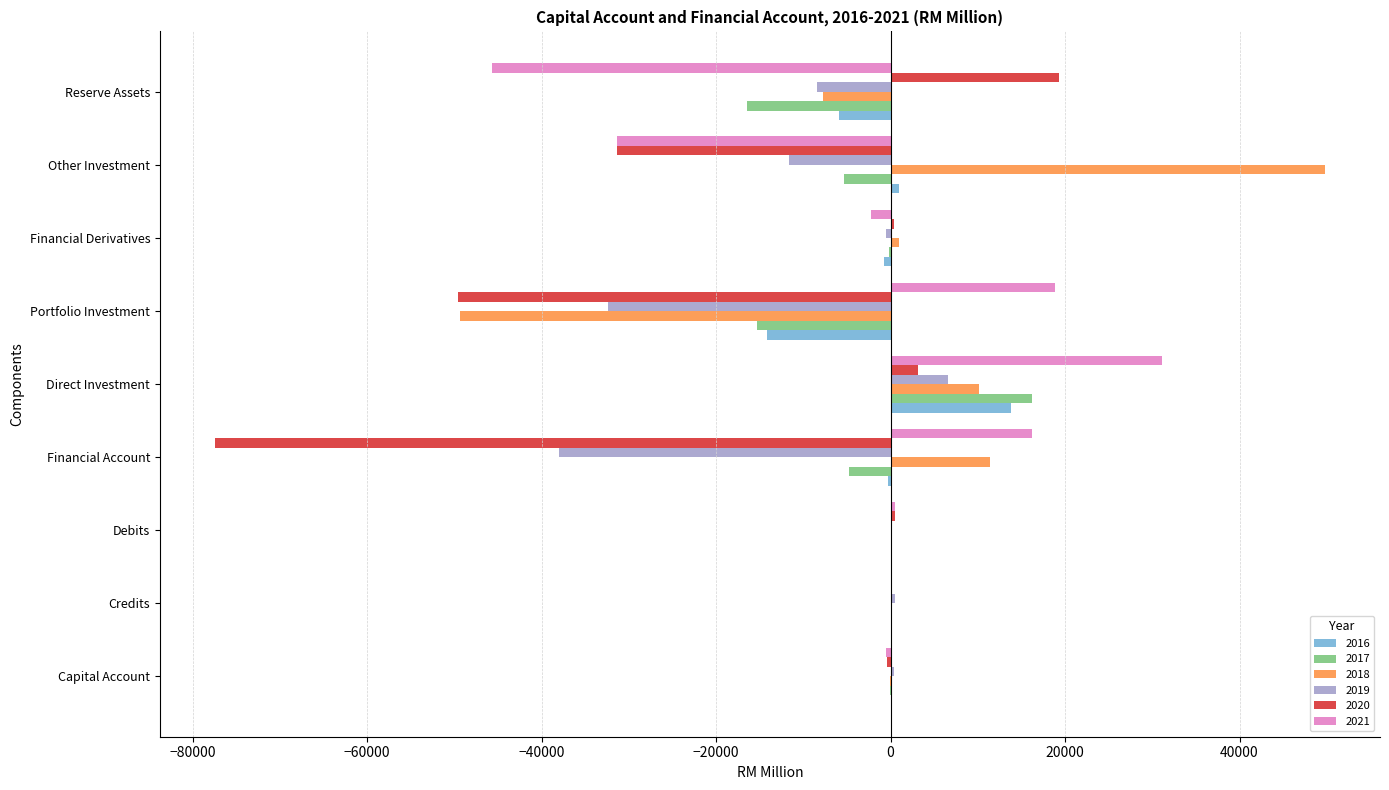

What is the maximum value for 2021?

31064.6